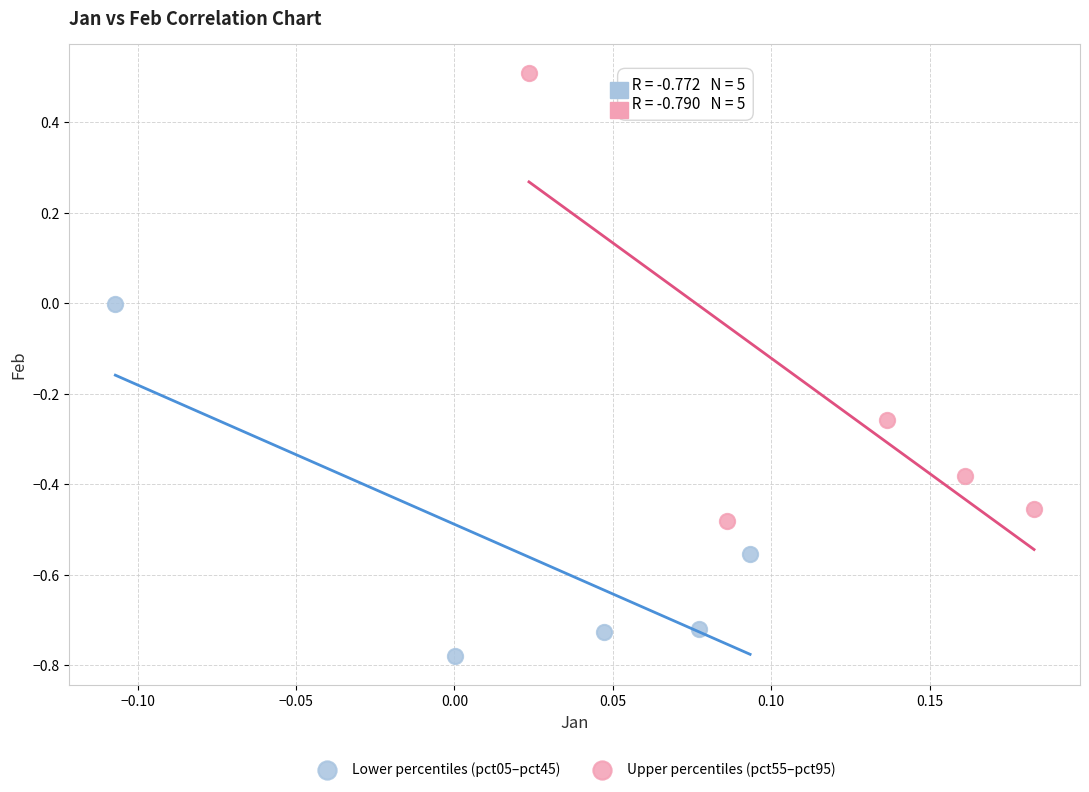

Which series has the largest Y range (max minus min)?

Upper percentiles (pct55–pct95)